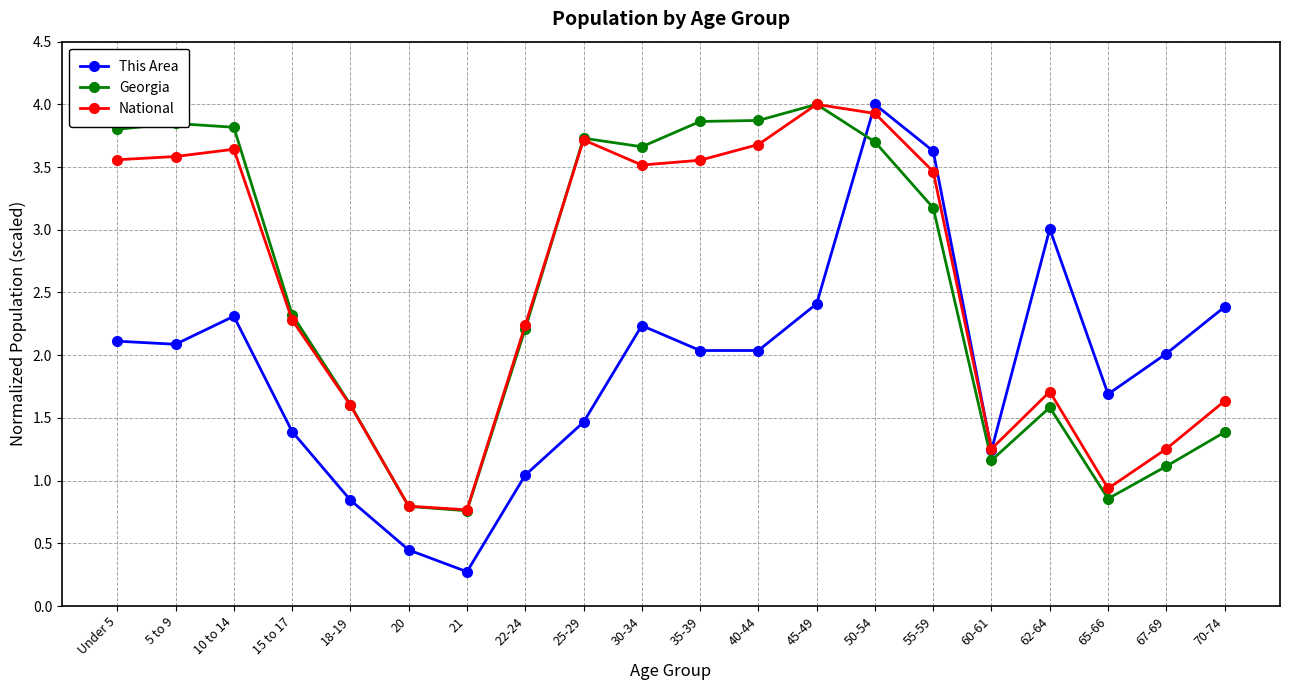

What are all the series names shown in the legend?

This Area, Georgia, National